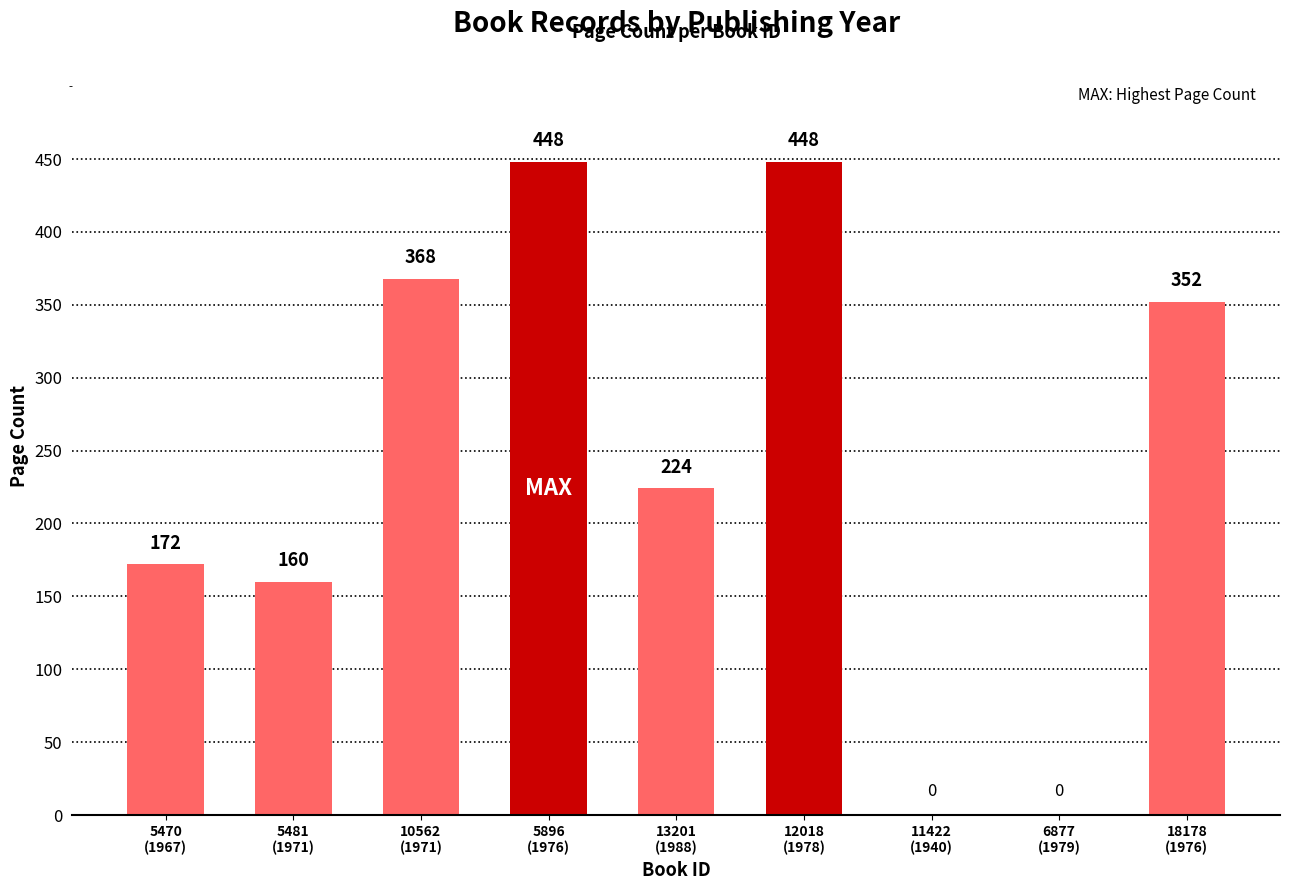

What is the sum of all values?

2172